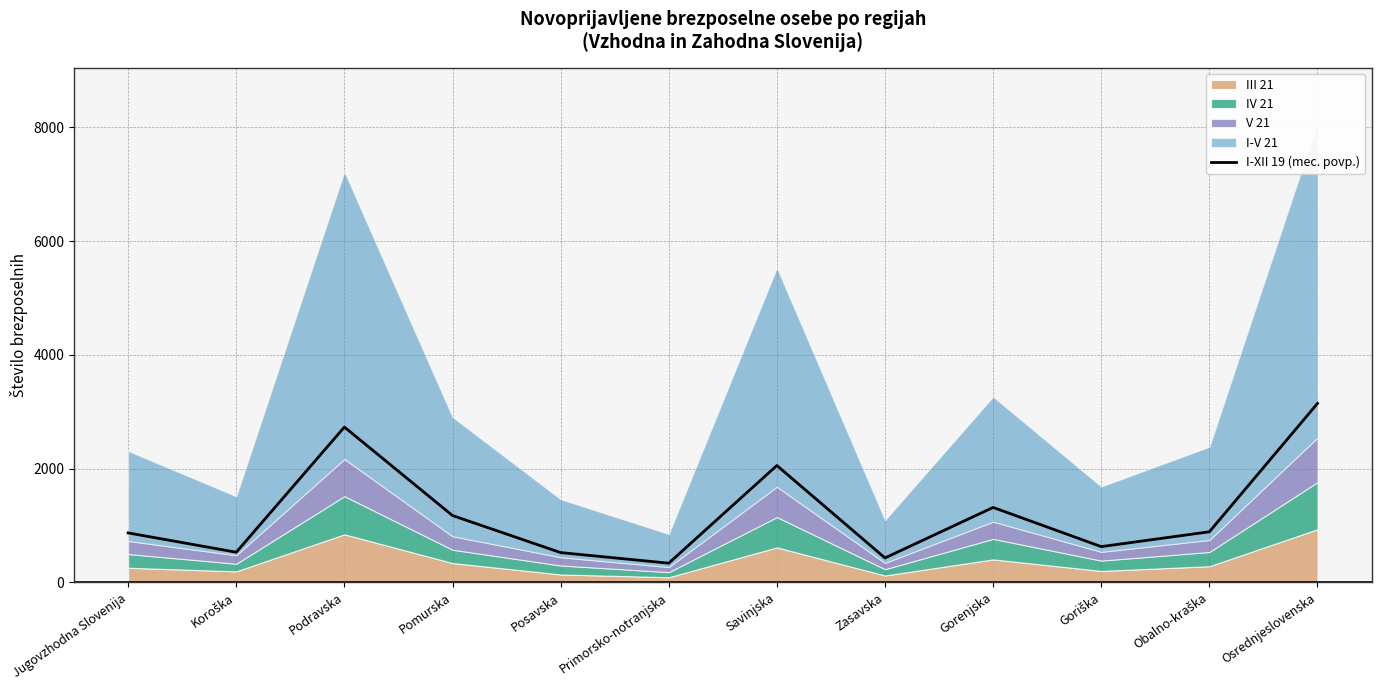

At which label does the data first exceed 890?

Podravska